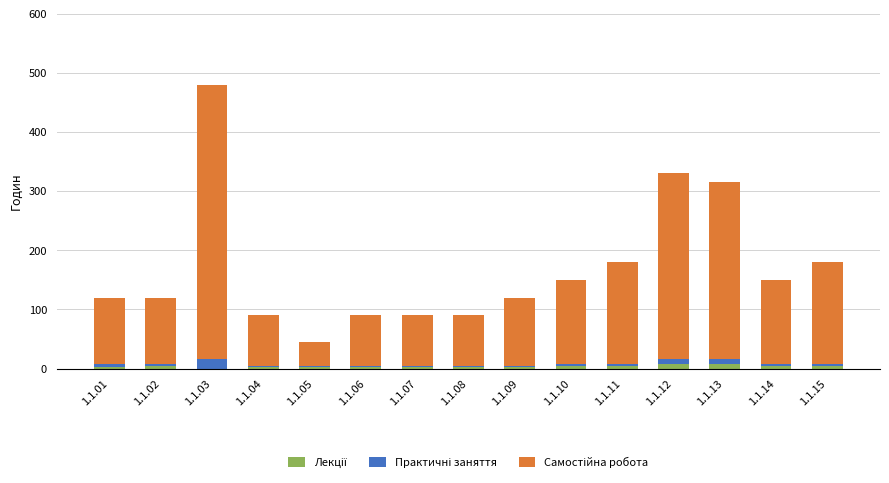

At which category is the sum across all series the highest?

1.1.03